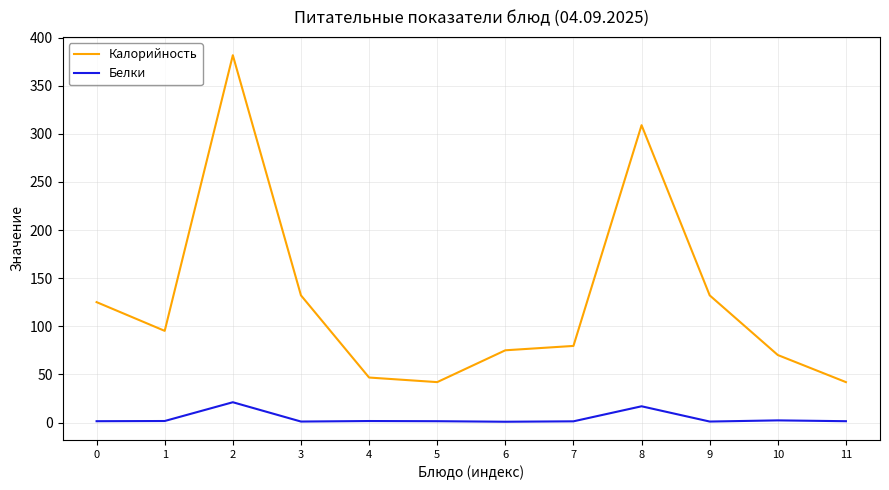

What is the difference between the maximum and minimum values in the Белки series?

20.3